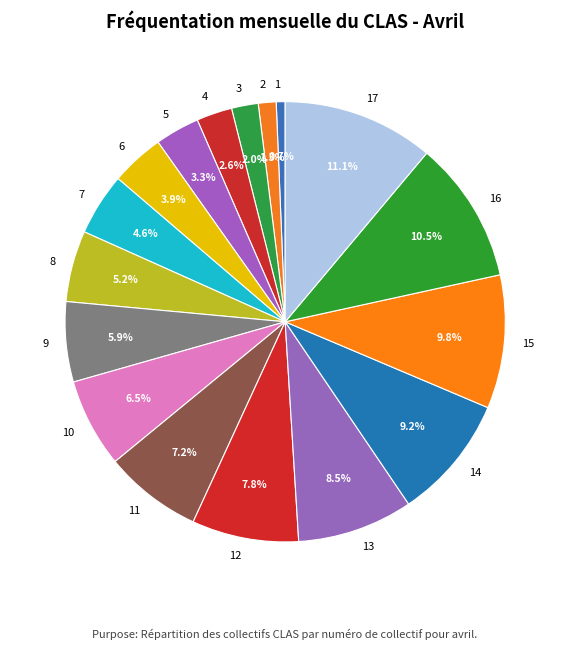

The 3 slice represents 2% of the pie. True or false?

True